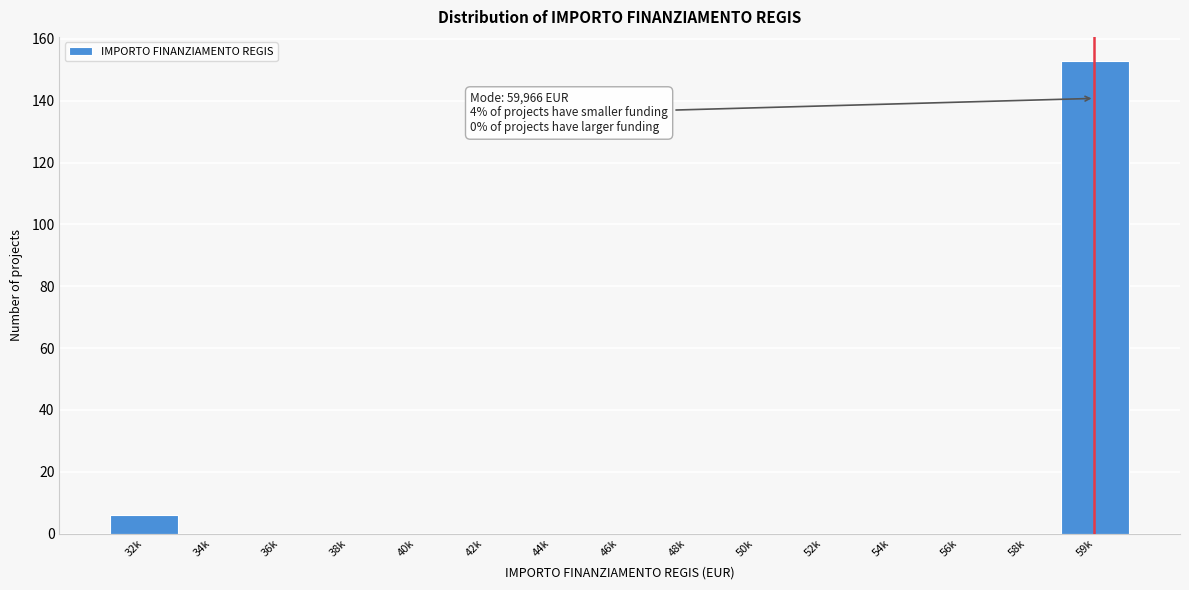

Reading right to left, list all the values displayed in this chart.

59k=153	58k=0	56k=0	54k=0	52k=0	50k=0	48k=0	46k=0	44k=0	42k=0	40k=0	38k=0	36k=0	34k=0	32k=6